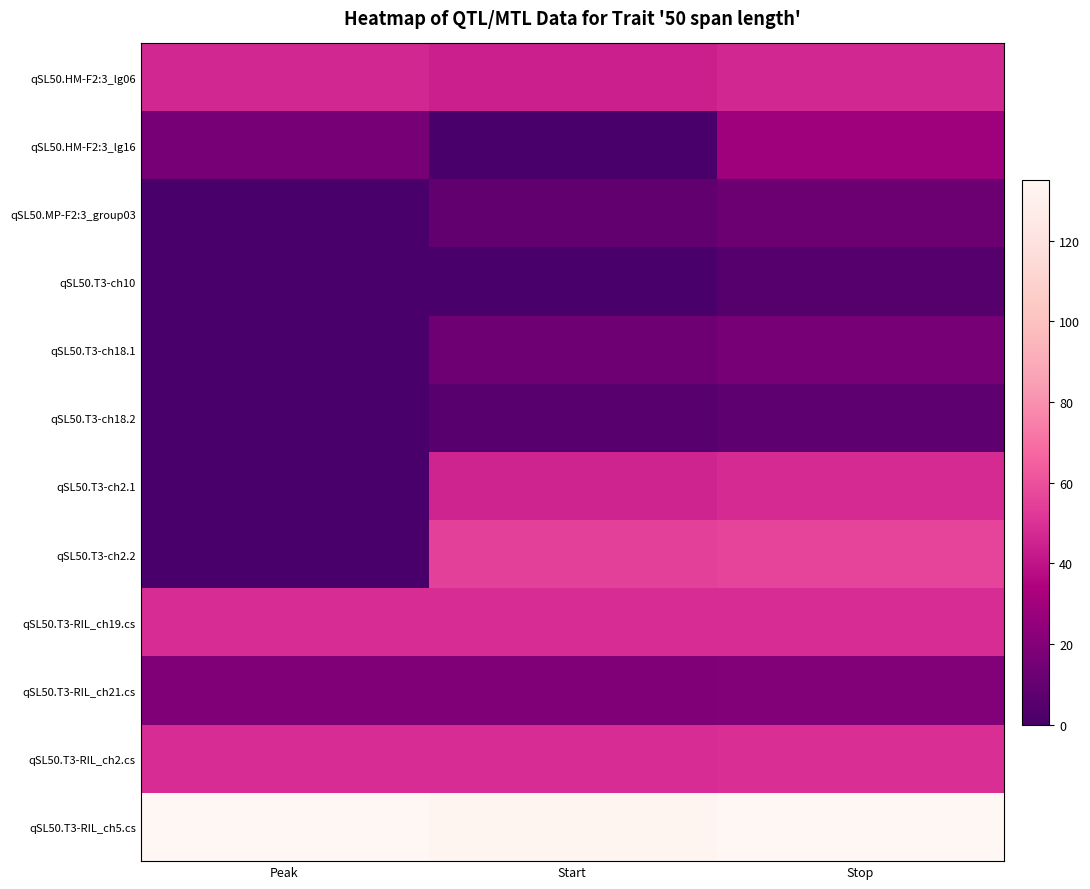

At which category is the sum across all series the highest?

Stop